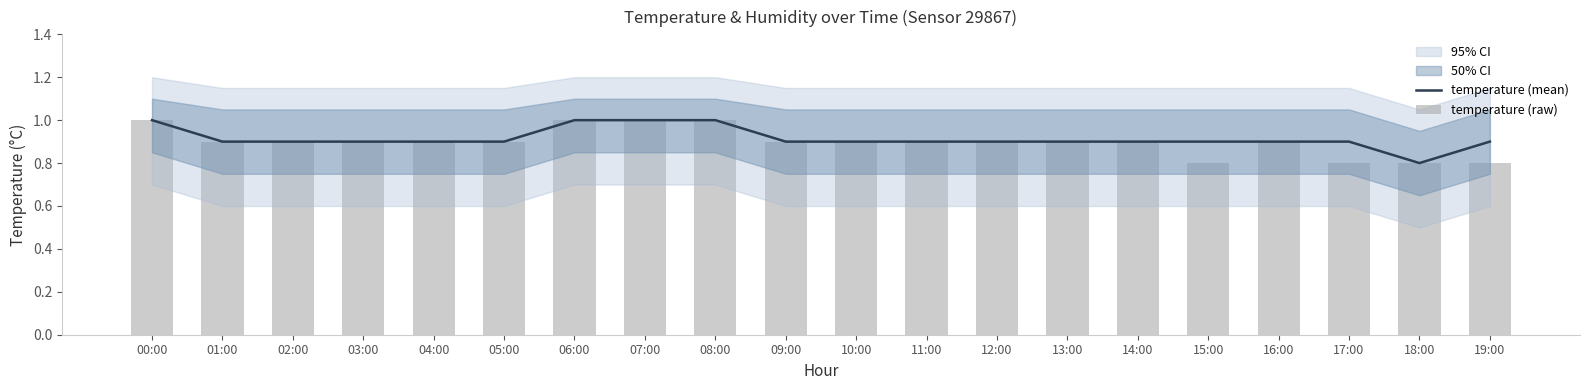

Reading left to right, extract all data points from this chart.

temperature (mean): 1.0	0.9	0.9	0.9	0.9	0.9	1.0	1.0	1.0	0.9	0.9	0.9	0.9	0.9	0.9	0.9	0.9	0.9	0.8	0.9
temperature (raw): 1.0	0.9	0.9	0.9	0.9	0.9	1.0	1.0	1.0	0.9	0.9	0.9	0.9	0.9	0.9	0.8	0.9	0.8	0.8	0.8